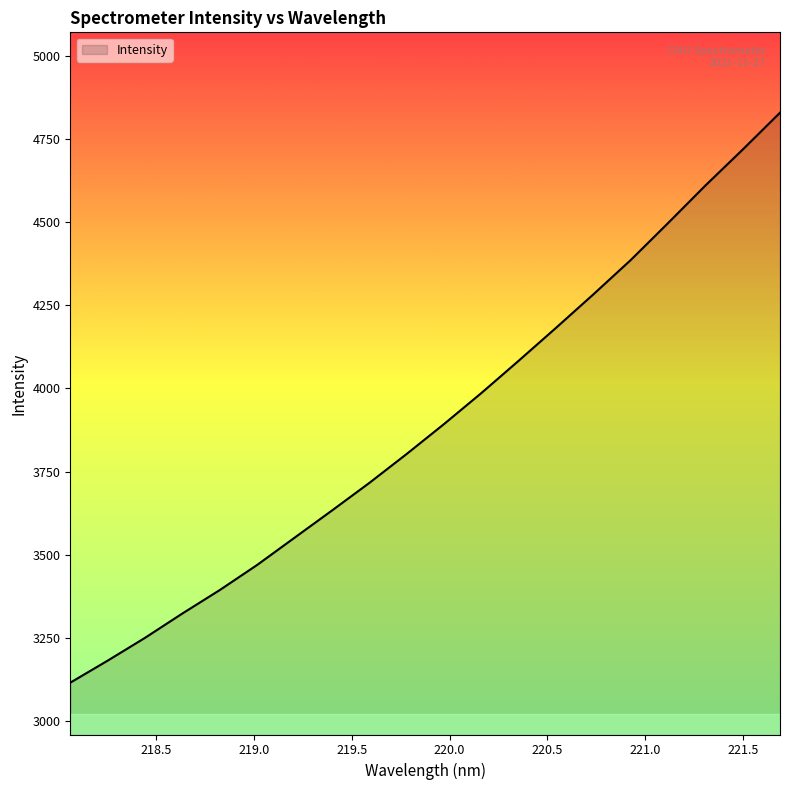

What is the greatest value displayed?

4828.7